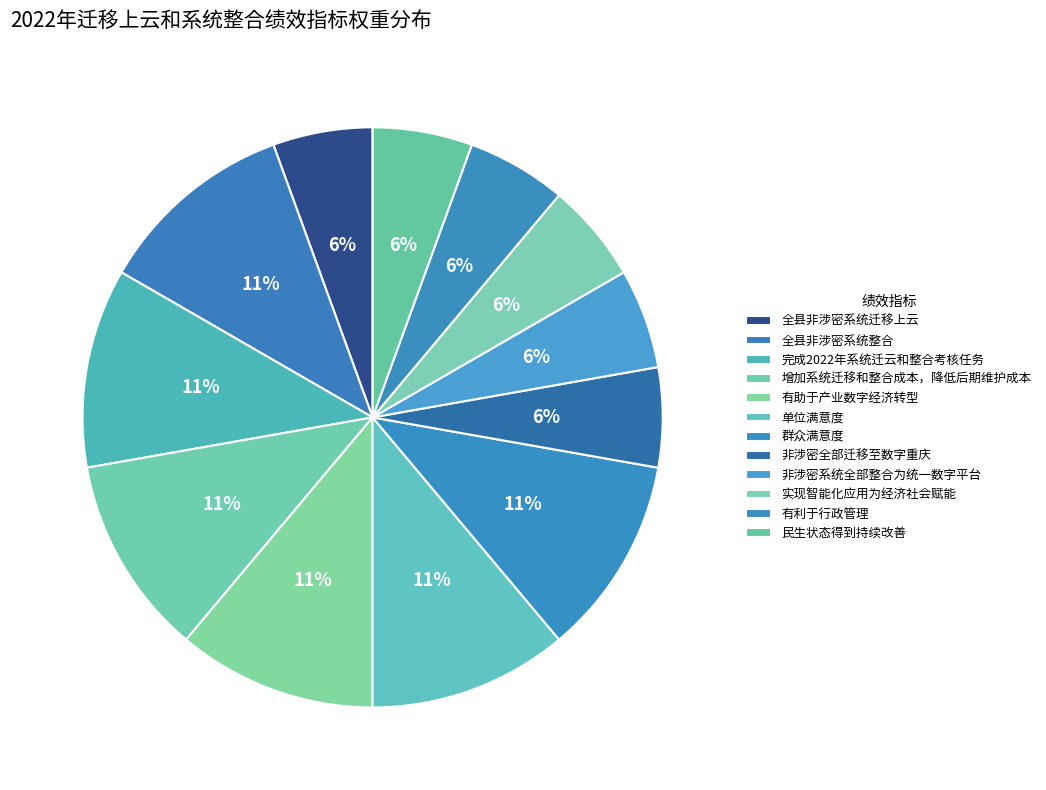

Which has a higher value, 全县非涉密系统整合 or 非涉密系统全部整合为统一数字平台?

全县非涉密系统整合